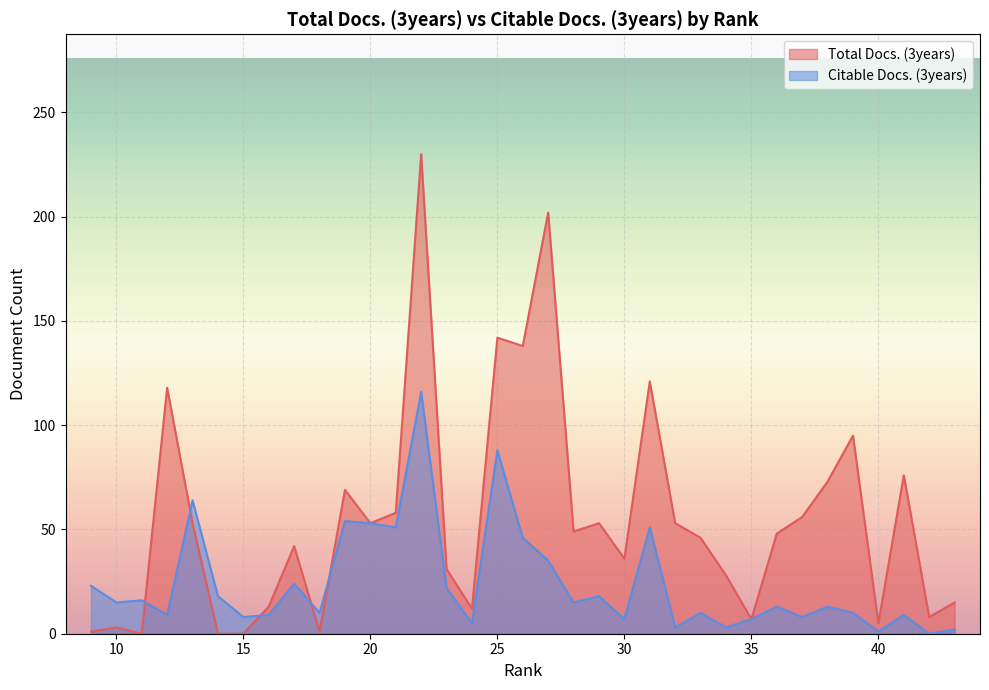

At which label does Total Docs. (3years) reach its minimum?

15